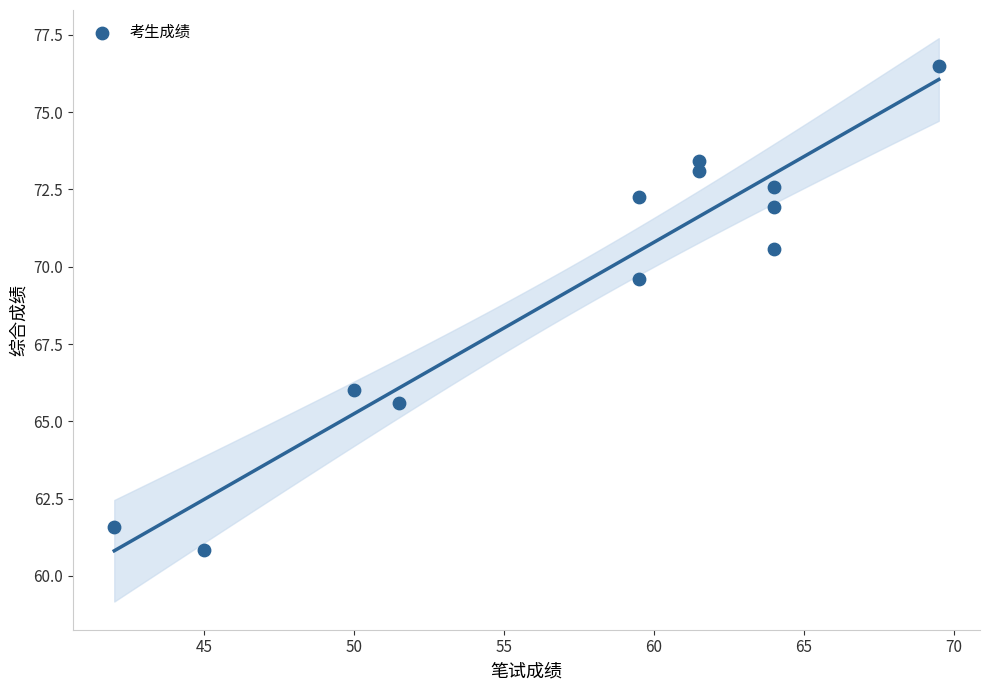

What Y value in the scatter plot is closest to 68?

69.6